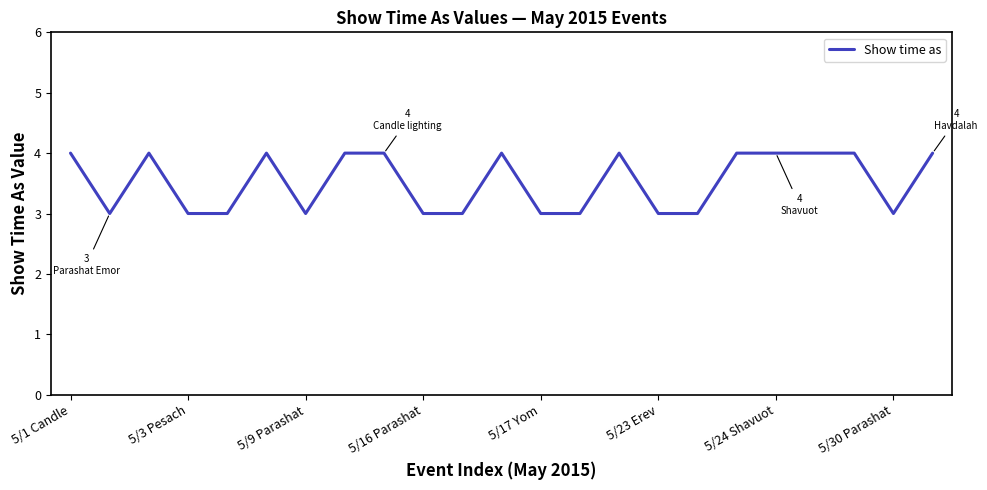

What is the minimum value shown in the chart?

3